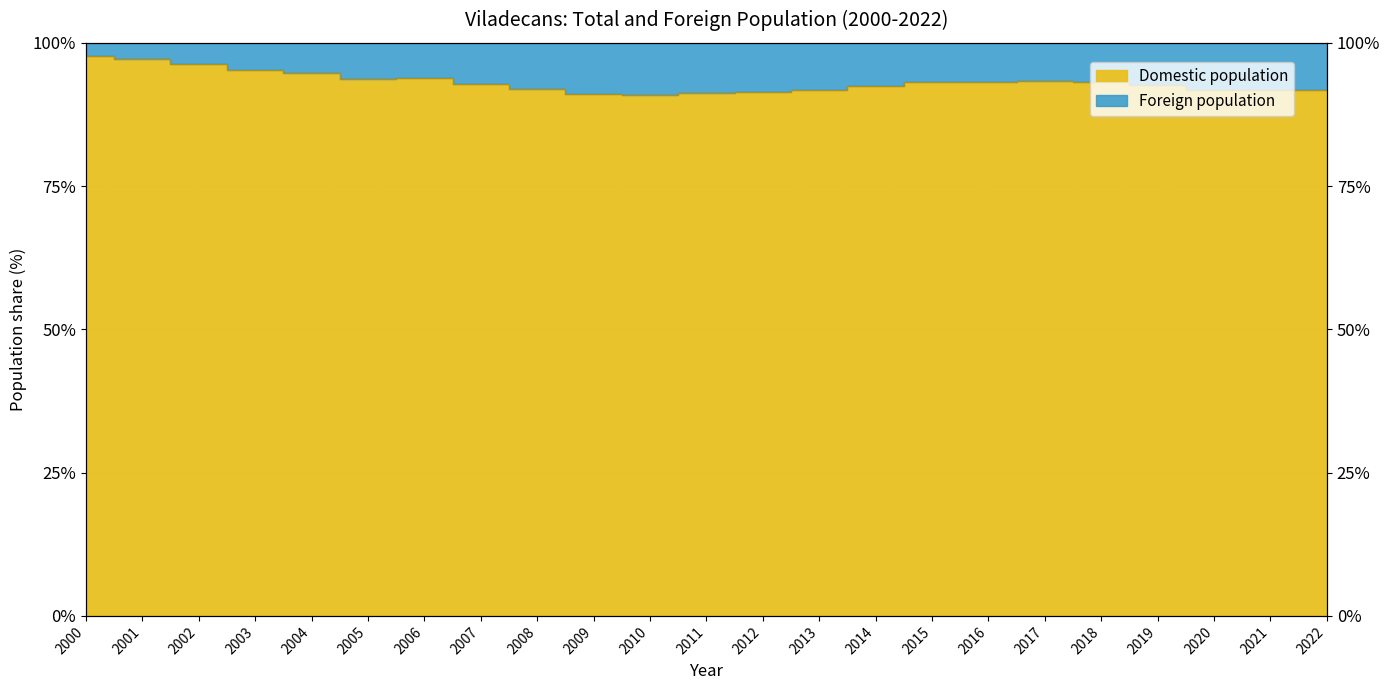

Count the number of values greater than 92.

14